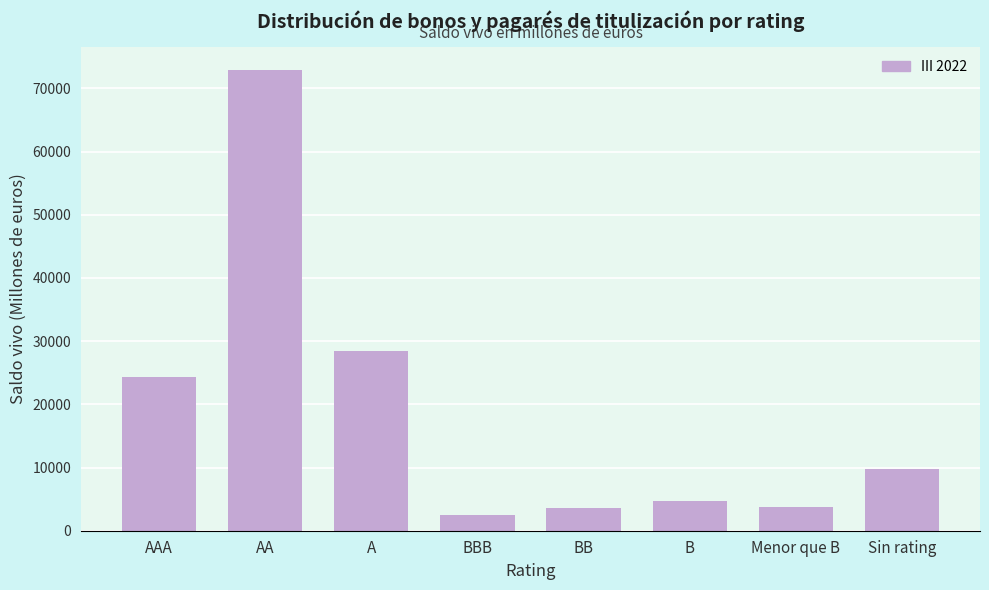

What is the value of the 8th bar from the left?

9719.6